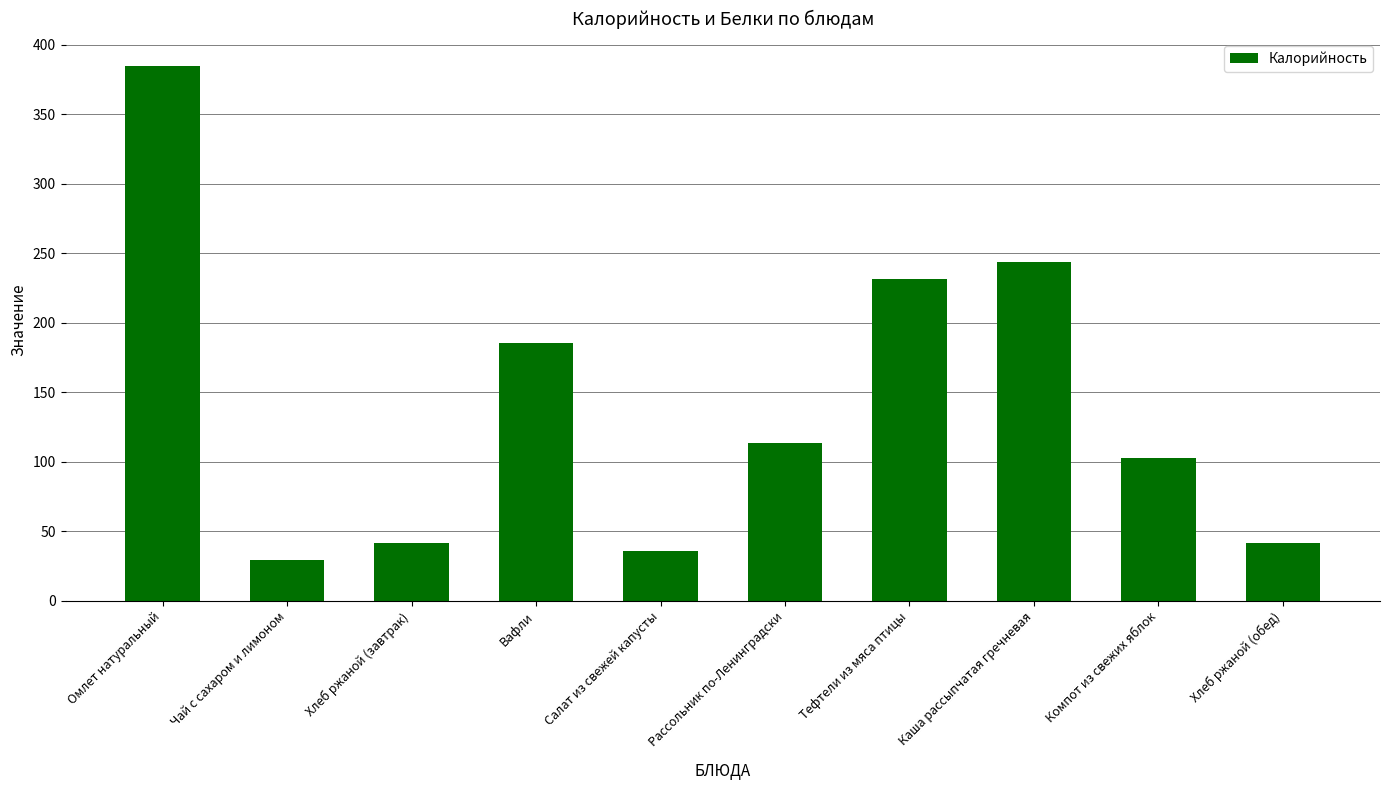

Are the bars horizontal?

No